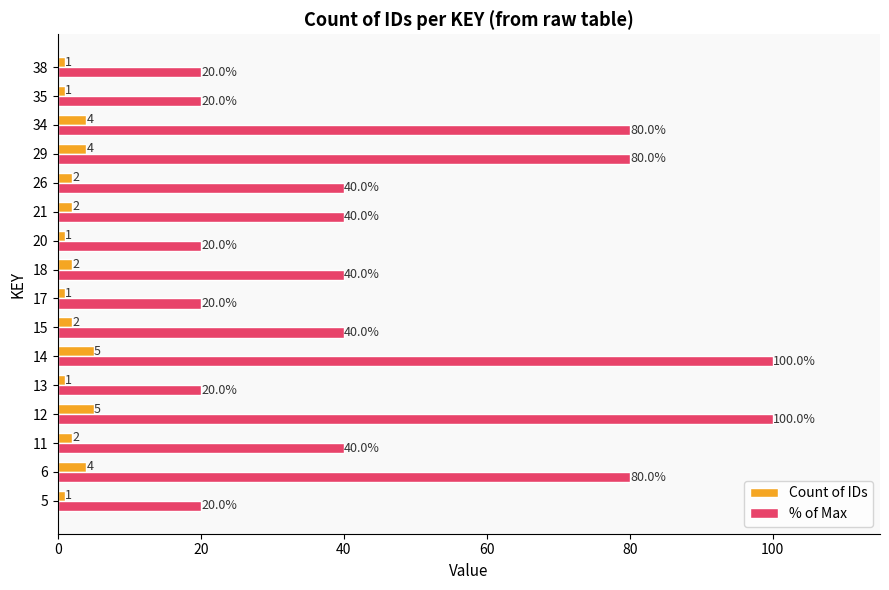

What is the greatest value displayed?

100